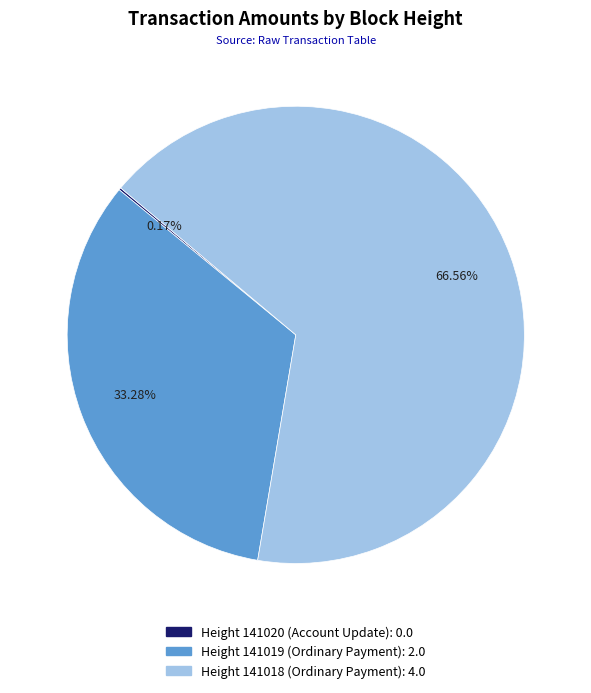

Is there any slice that represents more than half of the pie?

Yes